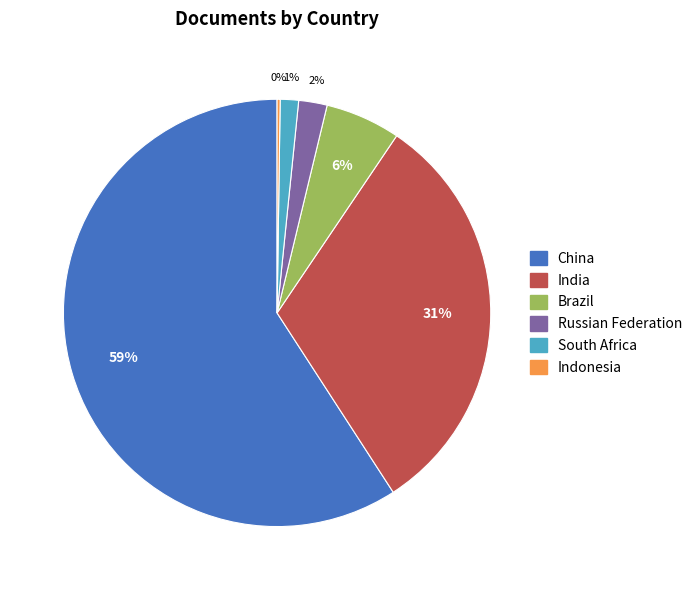

Which category accounts for the majority?

China